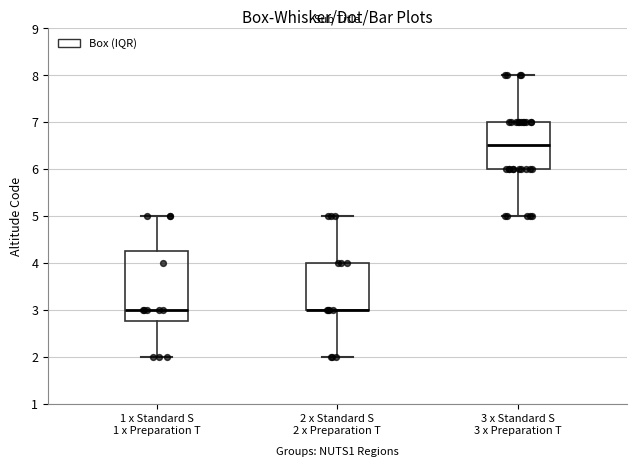

Reading left to right, read every box against the y-axis: the position of its median line, the range the box covers, and the ends of its whiskers. The values are not printed on the chart, so give them approximately, as read against the axis.

1 x Standard S 1 x Preparation T: median 3.0, box 2.8 to 4.3, whiskers 2.0 to 5.0
2 x Standard S 2 x Preparation T: median 3.0 (drawn on the box's lower edge), box 3.0 to 4.0, whiskers 2.0 to 5.0
3 x Standard S 3 x Preparation T: median 6.5, box 6.0 to 7.0, whiskers 5.0 to 8.0